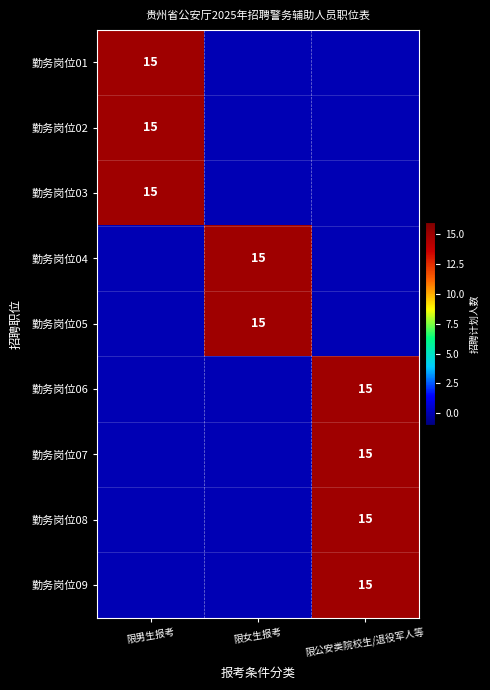

True or false: 勤务岗位09 has a value of 21 at 限公安类院校生/退役军人等.

False